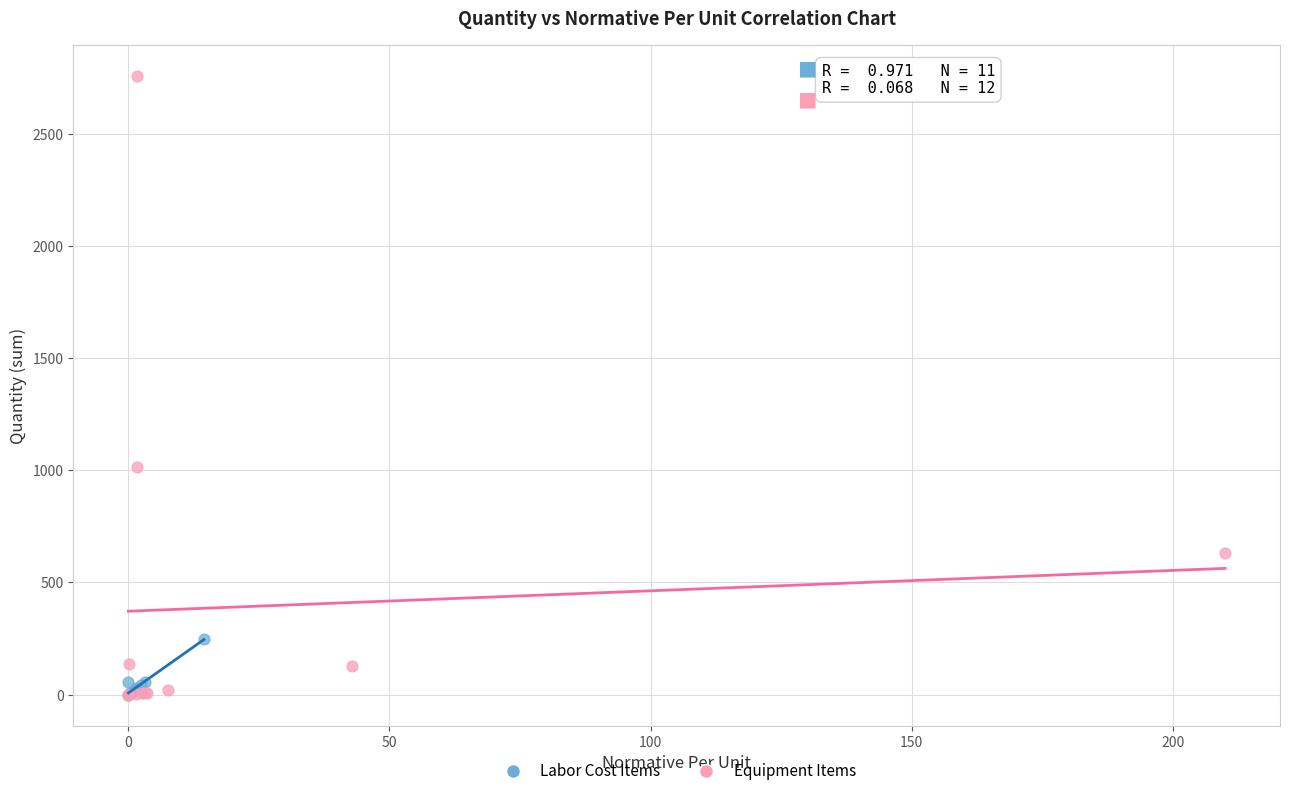

What are all the series names shown in the legend?

Labor Cost Items, Equipment Items